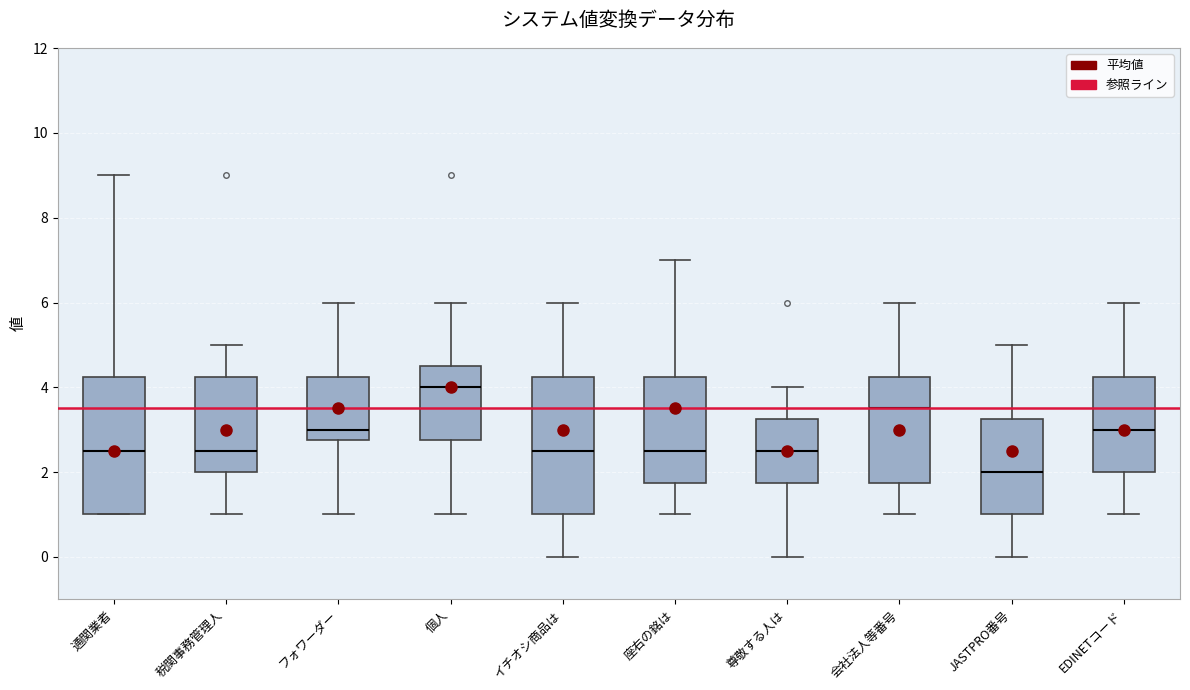

Reading left to right, read every box against the y-axis: the position of its median line, the range the box covers, and the ends of its whiskers. The values are not printed on the chart, so give them approximately, as read against the axis.

通関業者: median 2.6, box 1.0 to 4.2, whiskers 1.0 to 9.0
税関事務管理人: median 2.6, box 2.0 to 4.2, whiskers 1.0 to 5.0
フォワーダー: median 3.0, box 2.8 to 4.2, whiskers 1.0 to 6.0
個人: median 4.0, box 2.8 to 4.6, whiskers 1.0 to 6.0
イチオシ商品は: median 2.6, box 1.0 to 4.2, whiskers 0.0 to 6.0
座右の銘は: median 2.6, box 1.8 to 4.2, whiskers 1.0 to 7.0
尊敬する人は: median 2.6, box 1.8 to 3.2, whiskers 0.0 to 4.0
会社法人等番号: median 3.6, box 1.8 to 4.2, whiskers 1.0 to 6.0
JASTPRO番号: median 2.0, box 1.0 to 3.2, whiskers 0.0 to 5.0
EDINETコード: median 3.0, box 2.0 to 4.2, whiskers 1.0 to 6.0